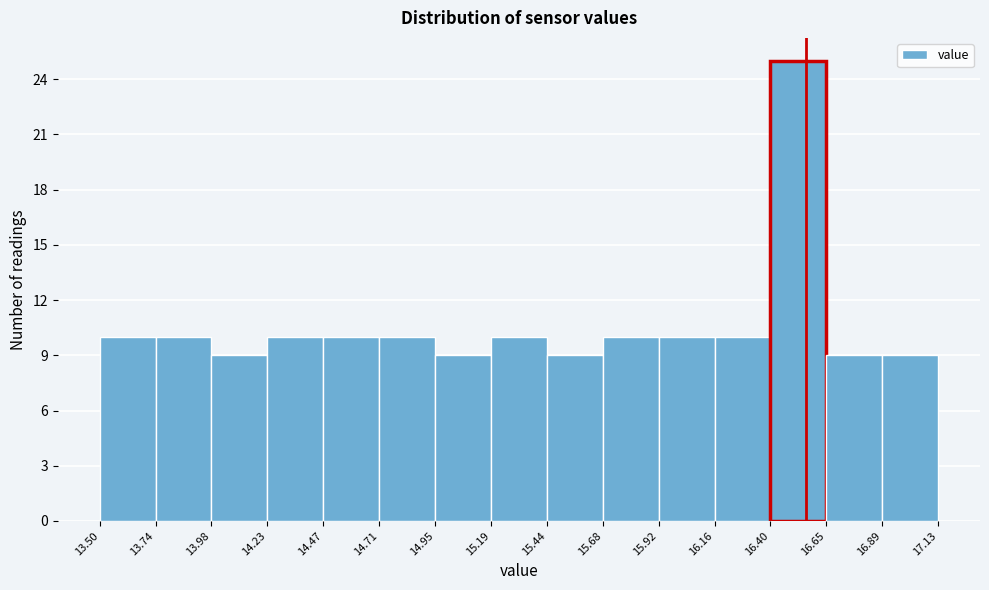

Reading left to right, list every bar in this chart as the range it spans on the x-axis followed by its height. The values are not printed on the chart, so give them approximately, as read against the axis.

13.50 to 13.74: 10
13.74 to 13.98: 10
13.98 to 14.23: 9
14.23 to 14.47: 10
14.47 to 14.71: 10
14.71 to 14.95: 10
14.95 to 15.19: 9
15.19 to 15.44: 10
15.44 to 15.68: 9
15.68 to 15.92: 10
15.92 to 16.16: 10
16.16 to 16.40: 10
16.40 to 16.65: 25
16.65 to 16.89: 9
16.89 to 17.13: 9